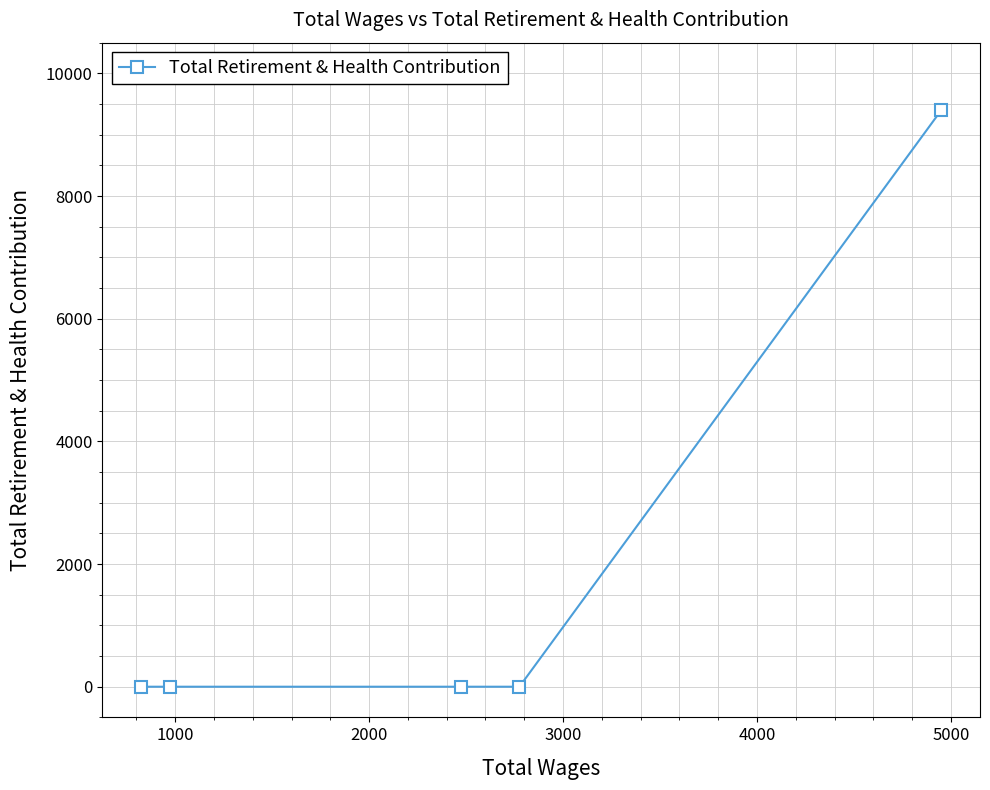

What is the maximum value shown in the chart?

9398